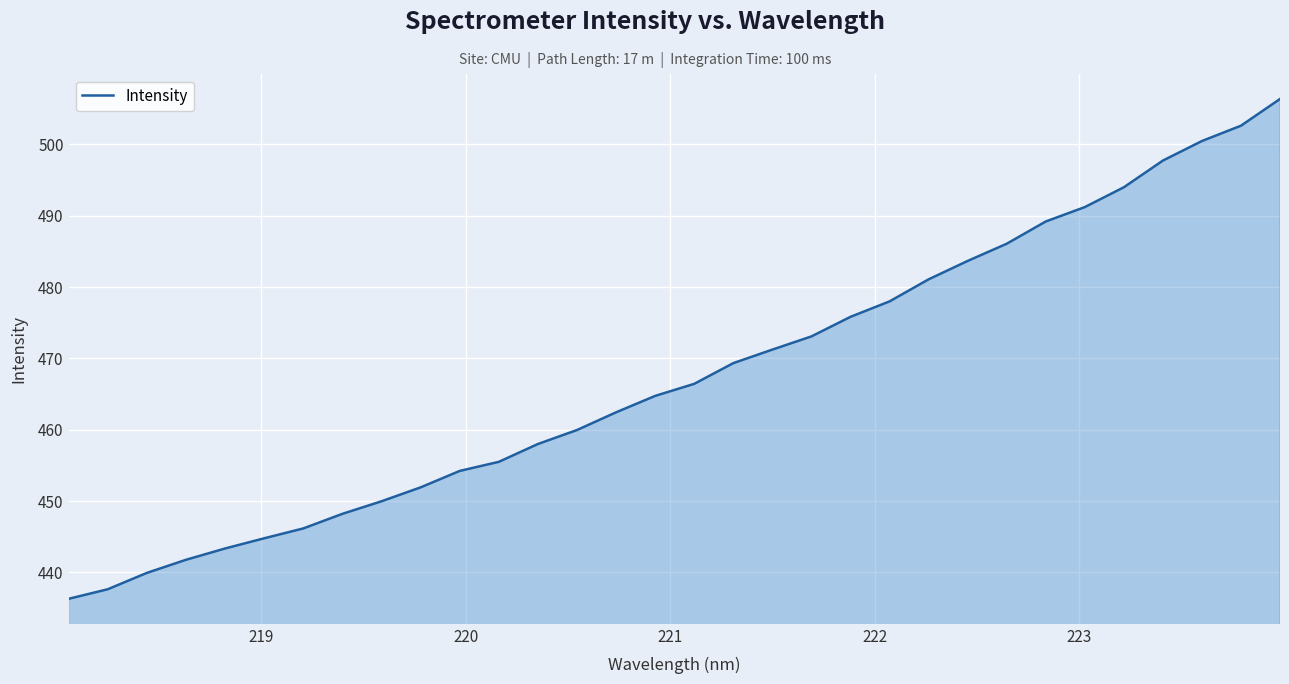

What is the difference between the maximum and minimum values?

70.1